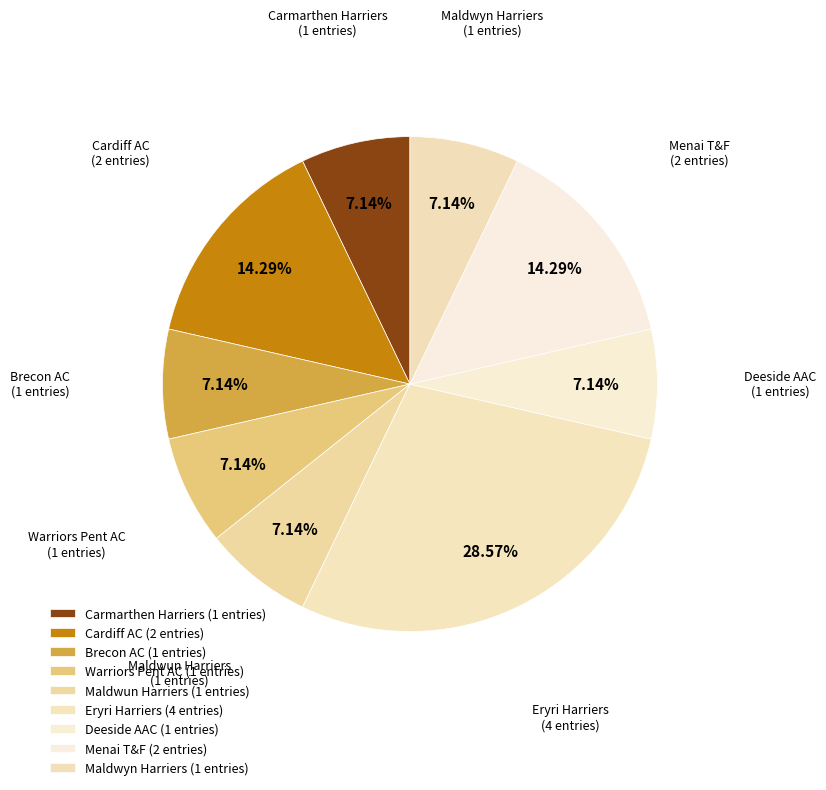

Is the sum of Maldwyn Harriers and Maldwun Harriers greater than half?

No